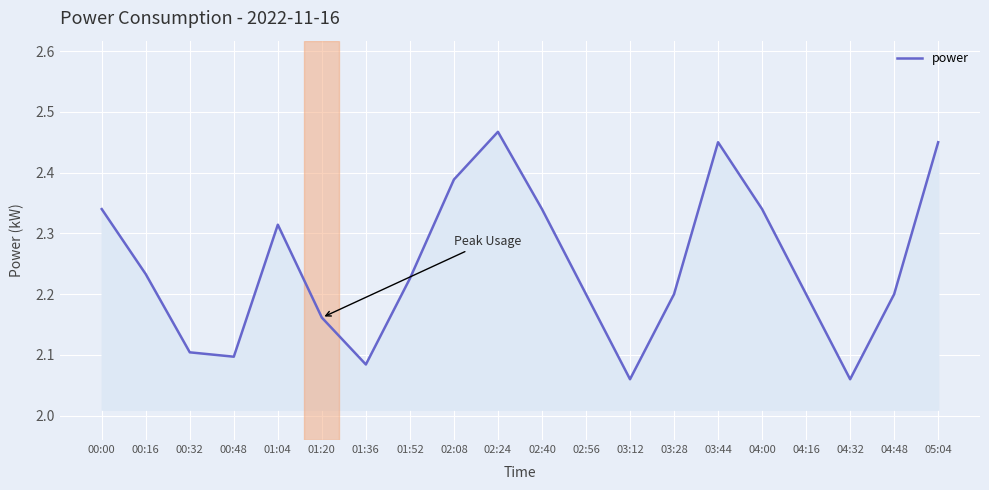

Which has a higher value, 00:00 or 03:12?

00:00